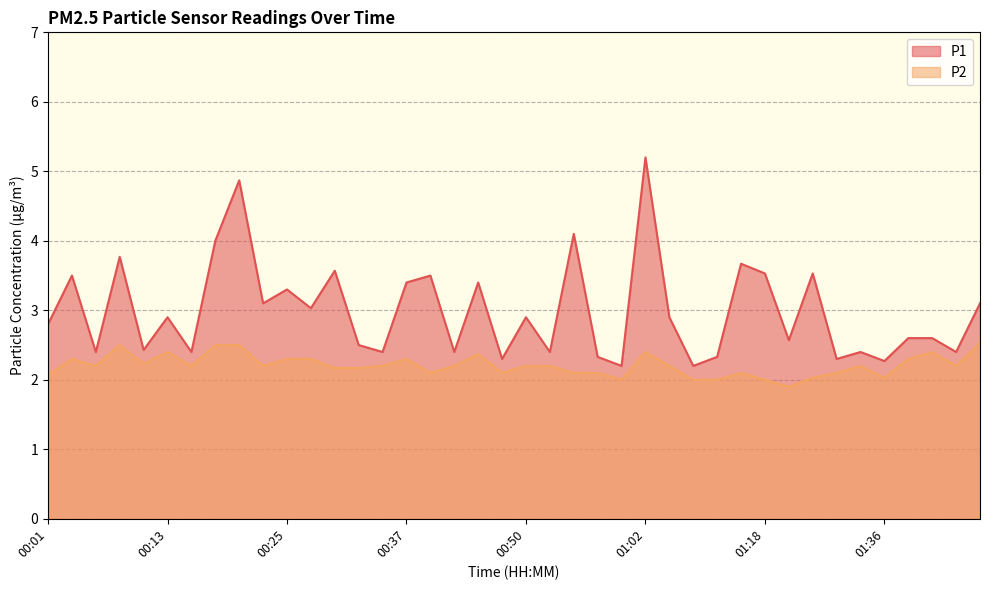

What is the label of the 14th point from the right?

01:04